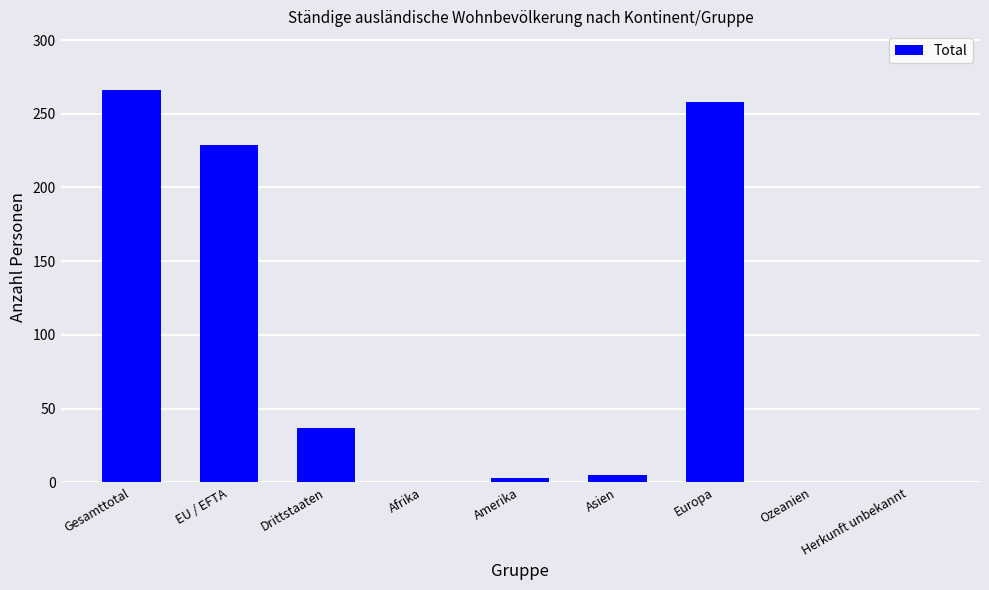

How many data points does each series have?

9